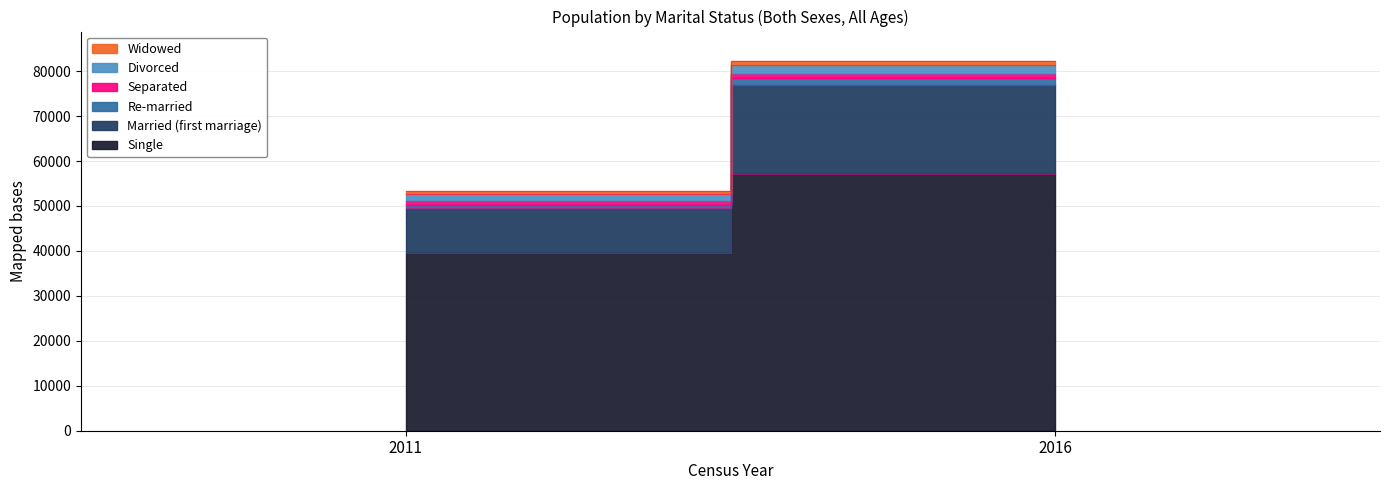

Is it true that Widowed equals 148 at 2011?

False